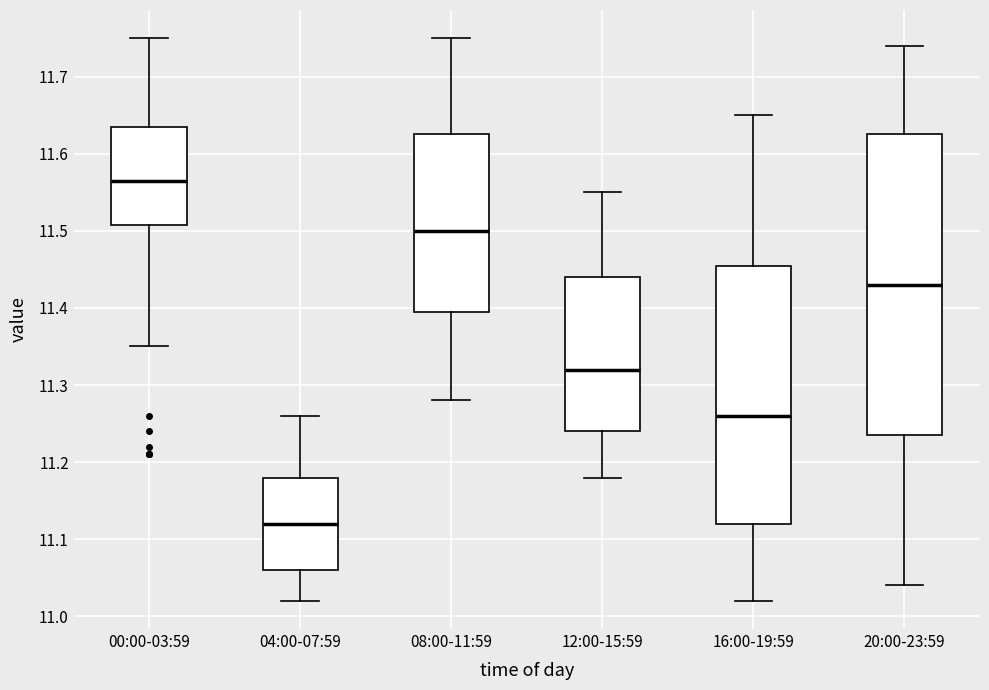

Which box's median line is the highest?

00:00-03:59